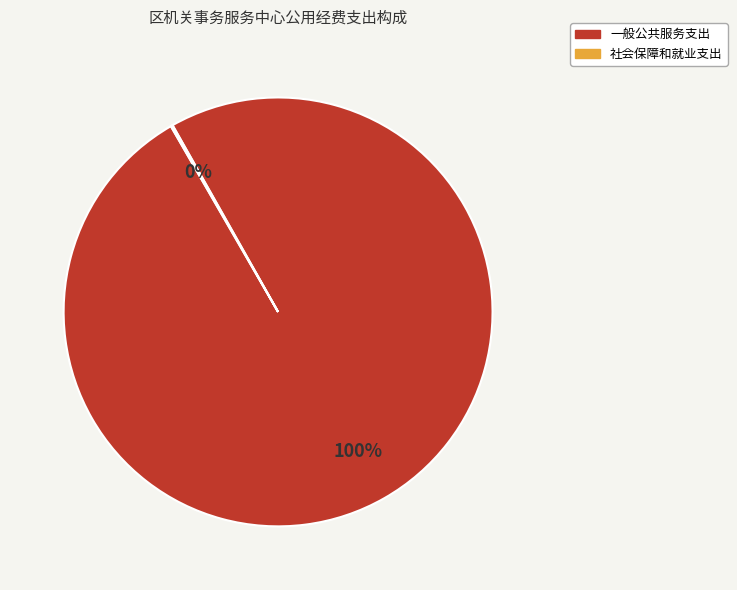

Which category has the biggest portion of the pie?

一般公共服务支出